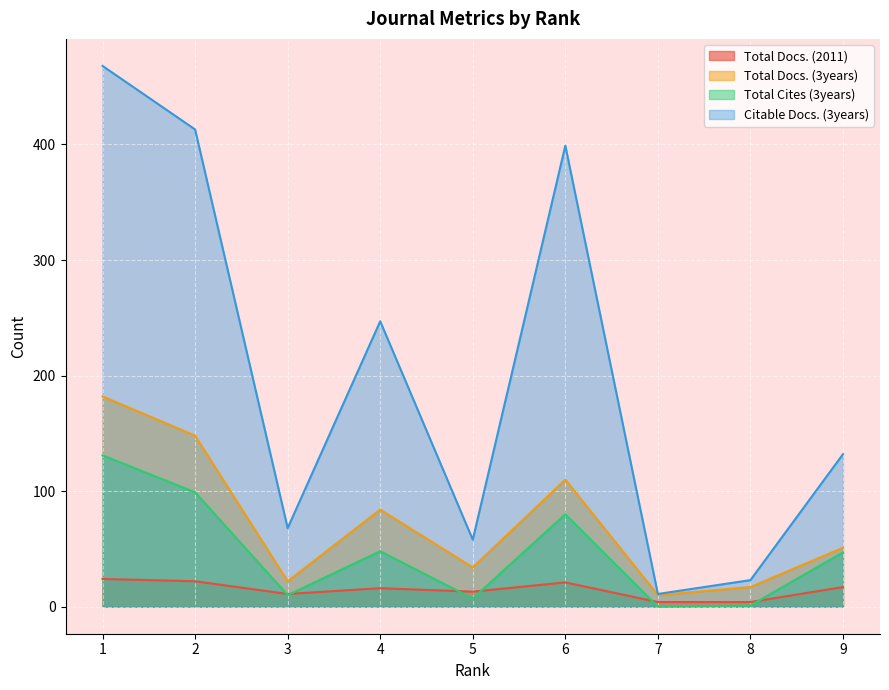

Does the chart display data point markers on the line(s)?

No